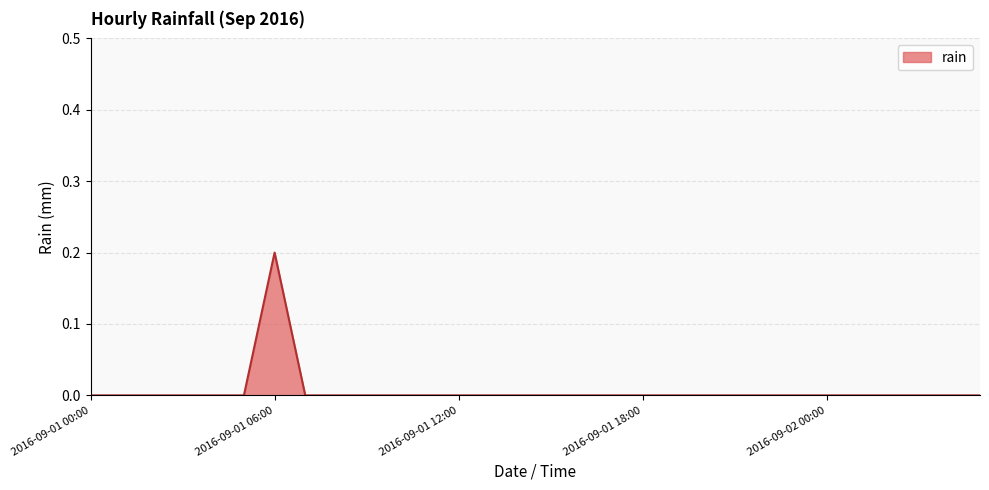

Does the chart display data point markers on the line(s)?

No